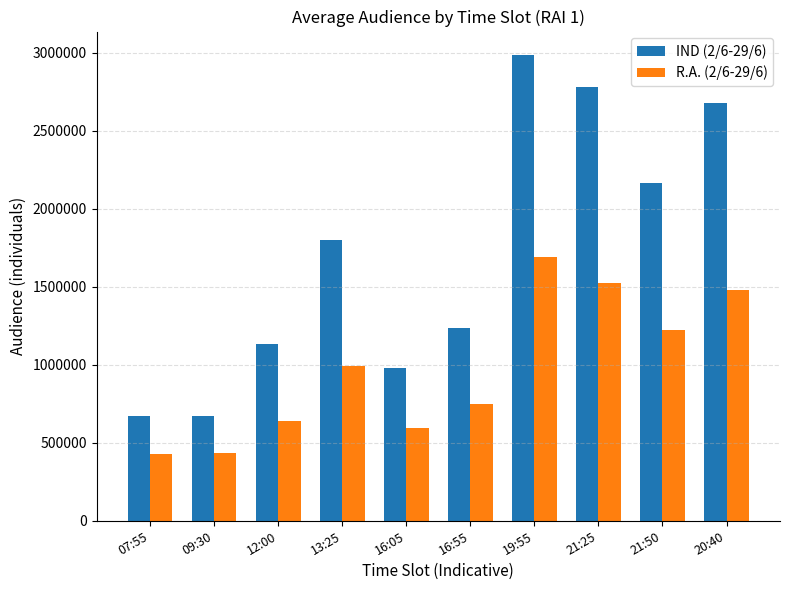

What is the sum of all R.A. (2/6-29/6) values?

9755249.5